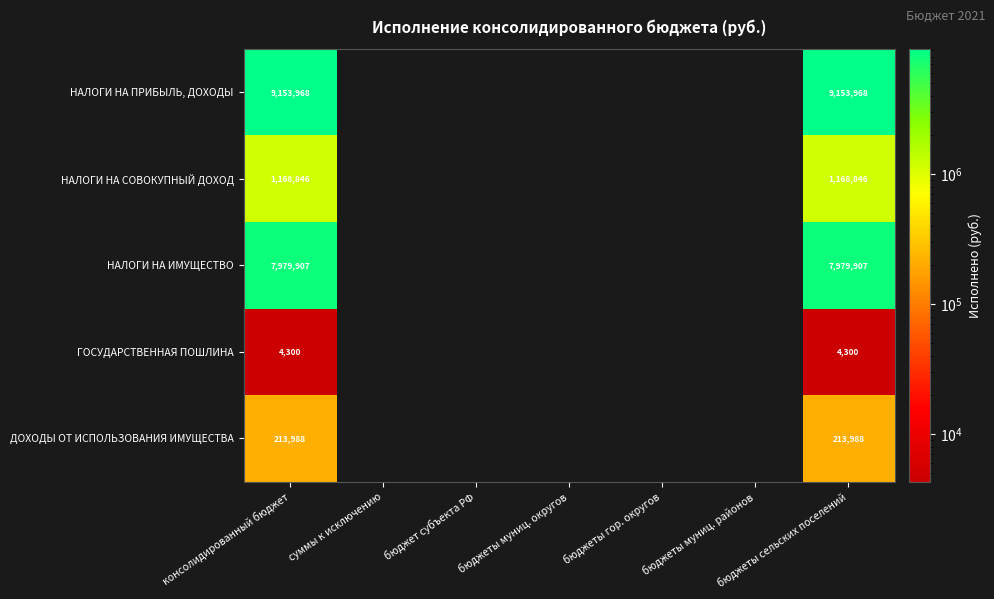

At which label does ГОСУДАРСТВЕННАЯ ПОШЛИНА reach its minimum?

консолидированный бюджет